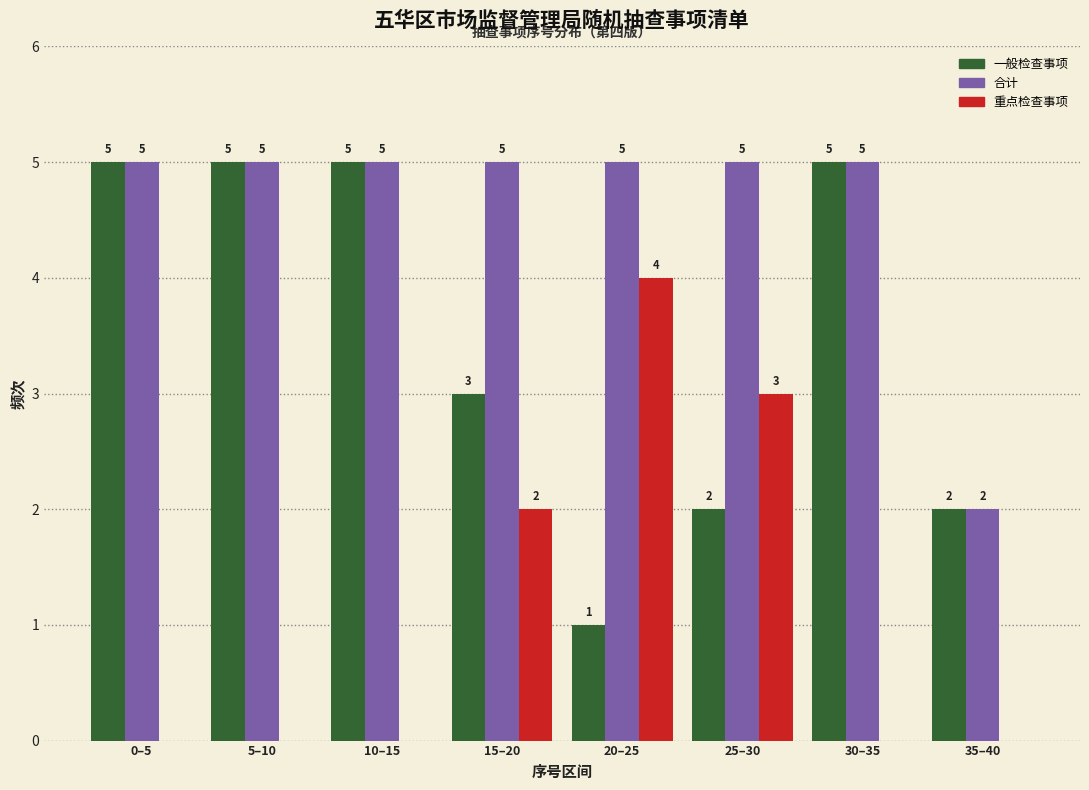

Reading left to right, transcribe all the data shown in this chart.

一般检查事项: 0–5=5	5–10=5	10–15=5	15–20=3	20–25=1	25–30=2	30–35=5	35–40=2
合计: 0–5=5	5–10=5	10–15=5	15–20=5	20–25=5	25–30=5	30–35=5	35–40=2
重点检查事项: 0–5=0	5–10=0	10–15=0	15–20=2	20–25=4	25–30=3	30–35=0	35–40=0